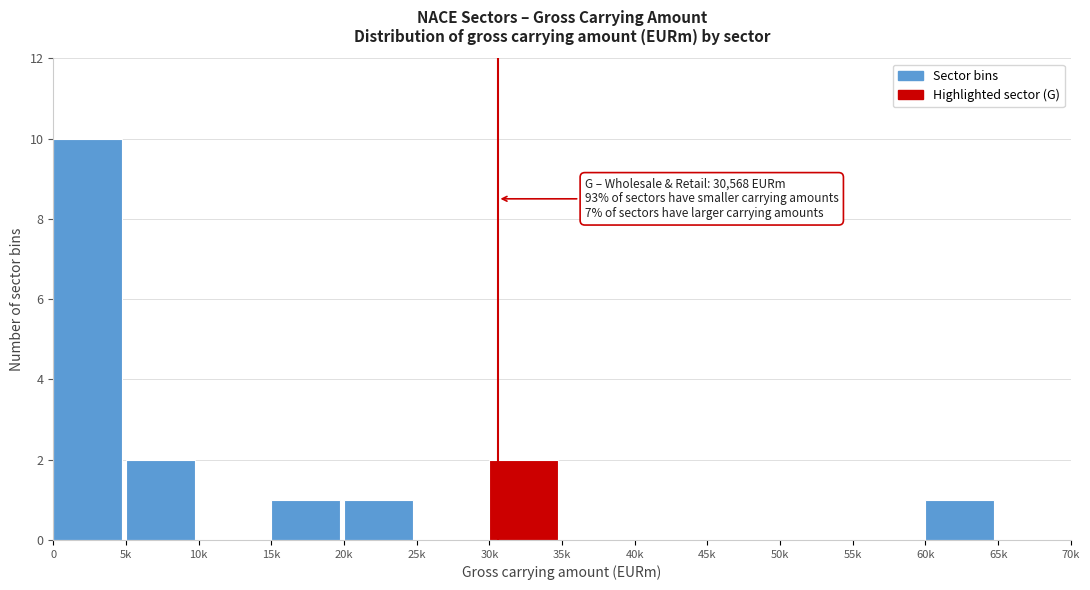

Reading left to right, extract all data points from this chart.

0=10	5k=2	10k=0	15k=1	20k=1	25k=0	30k=2	35k=0	40k=0	45k=0	50k=0	55k=0	60k=1	65k=0